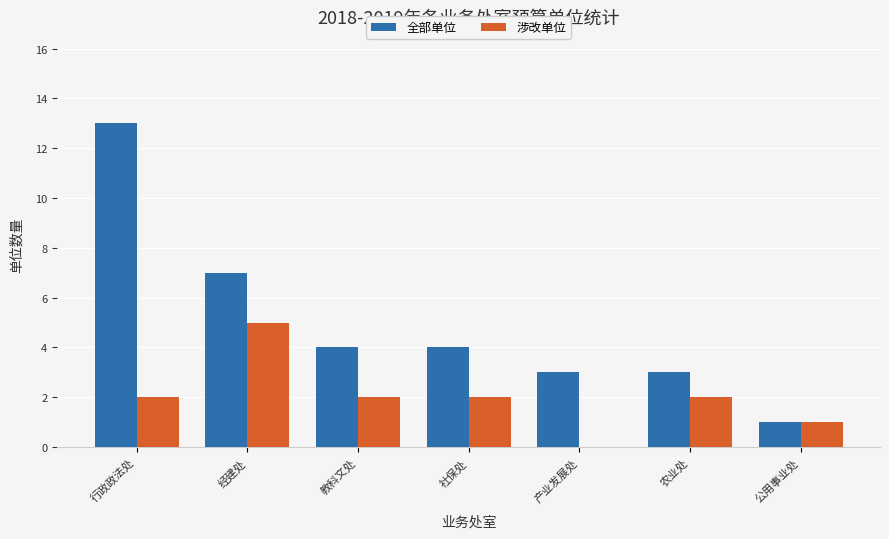

What is the sum of the 全部单位 values at 公用事业处 and 行政政法处?

14